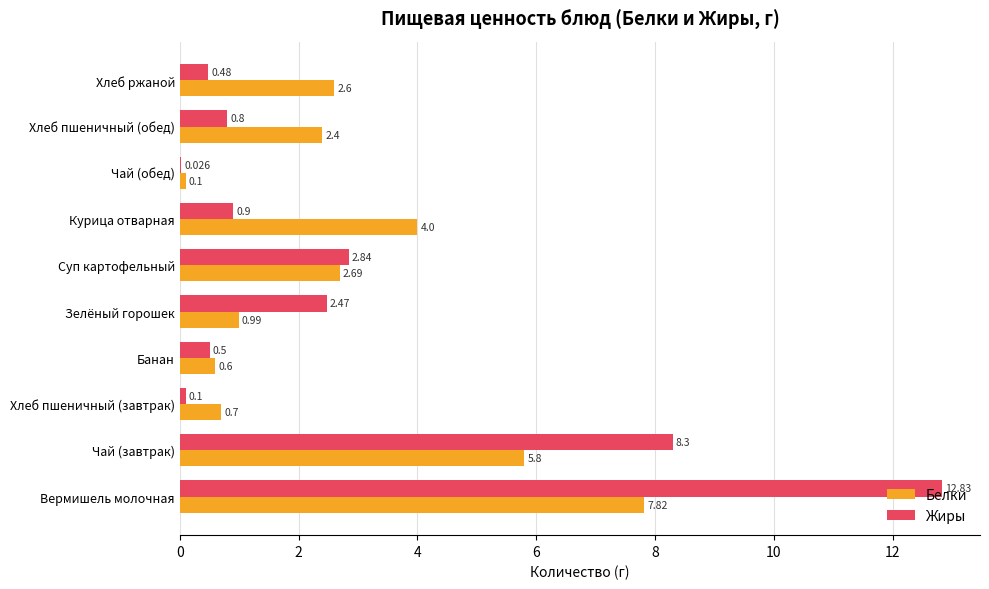

At which category is the sum across all series the highest?

Вермишель молочная